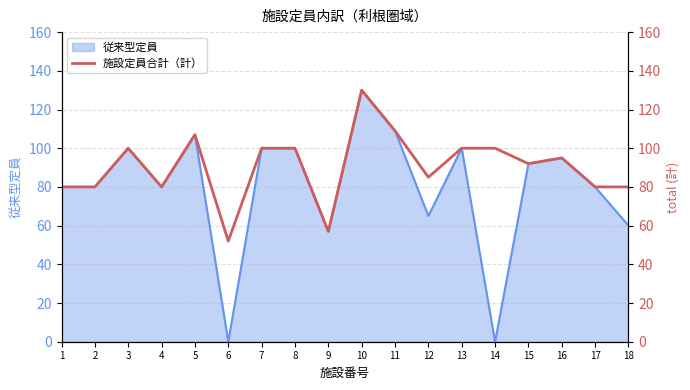

True or false: 従来型定員 has a value of 92 at 15.

True